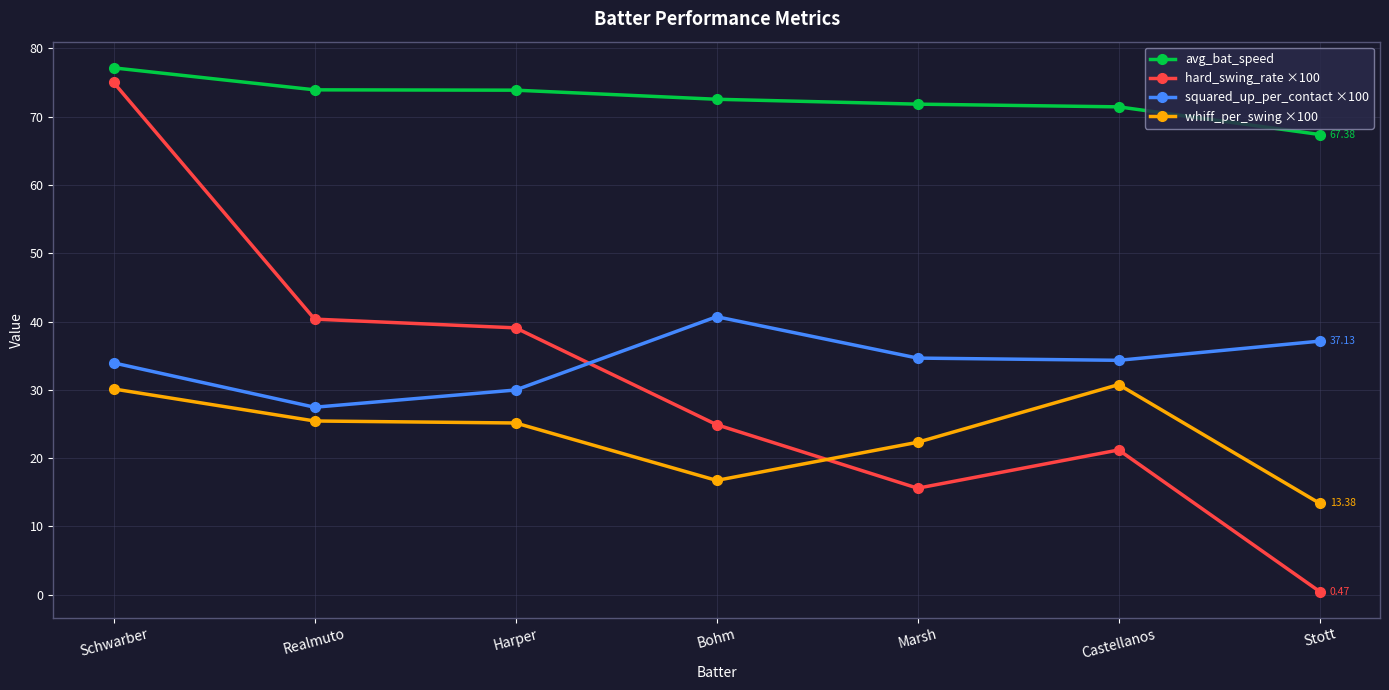

What is the difference between the hard_swing_rate ×100 values at Harper and Schwarber?

35.9